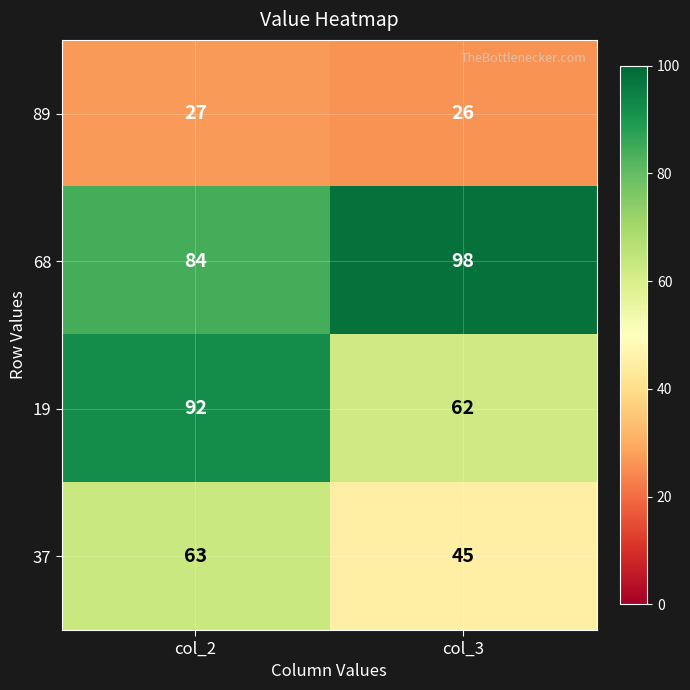

At how many categories does at least one series exceed 46?

2